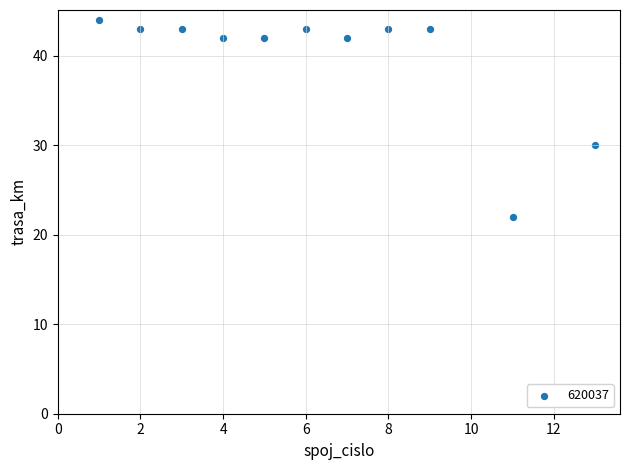

What Y value in the scatter plot is closest to 33?

30